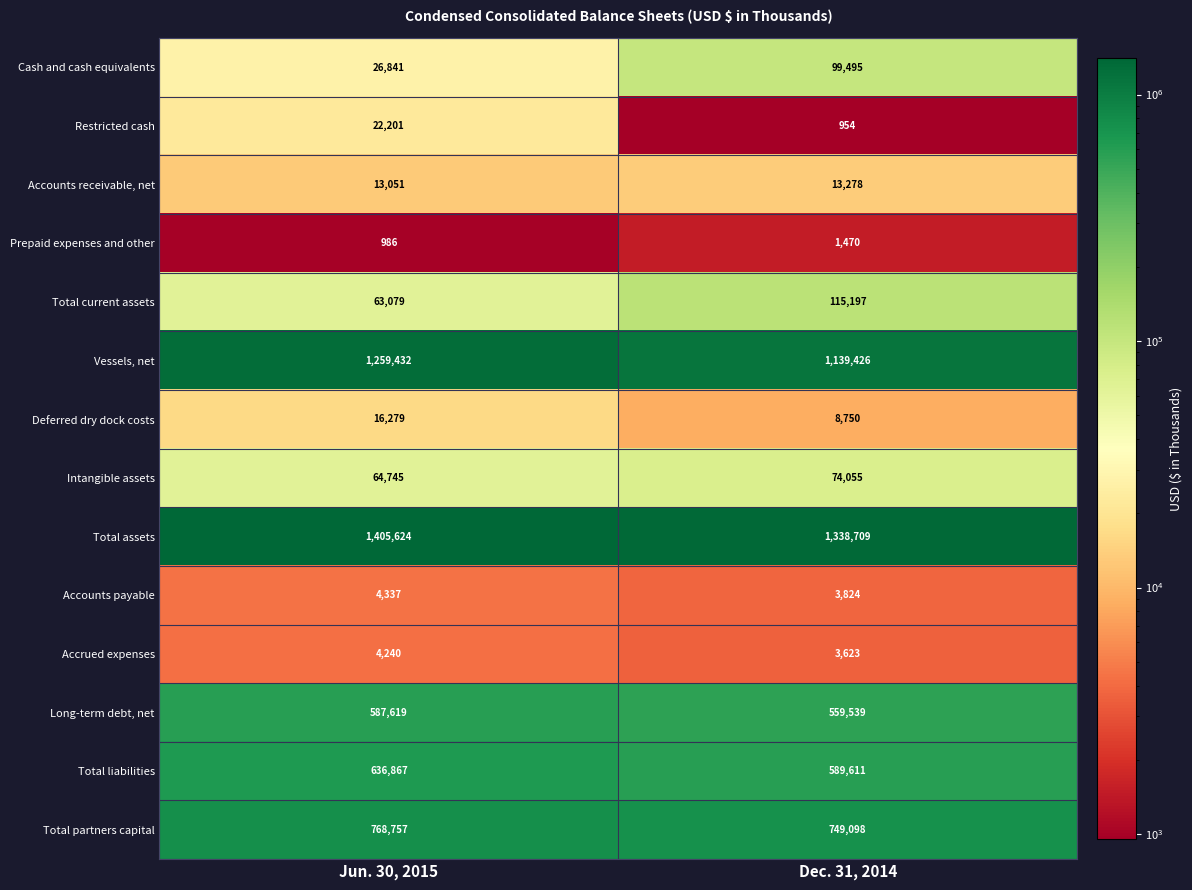

At how many categories does at least one series exceed 424074?

2